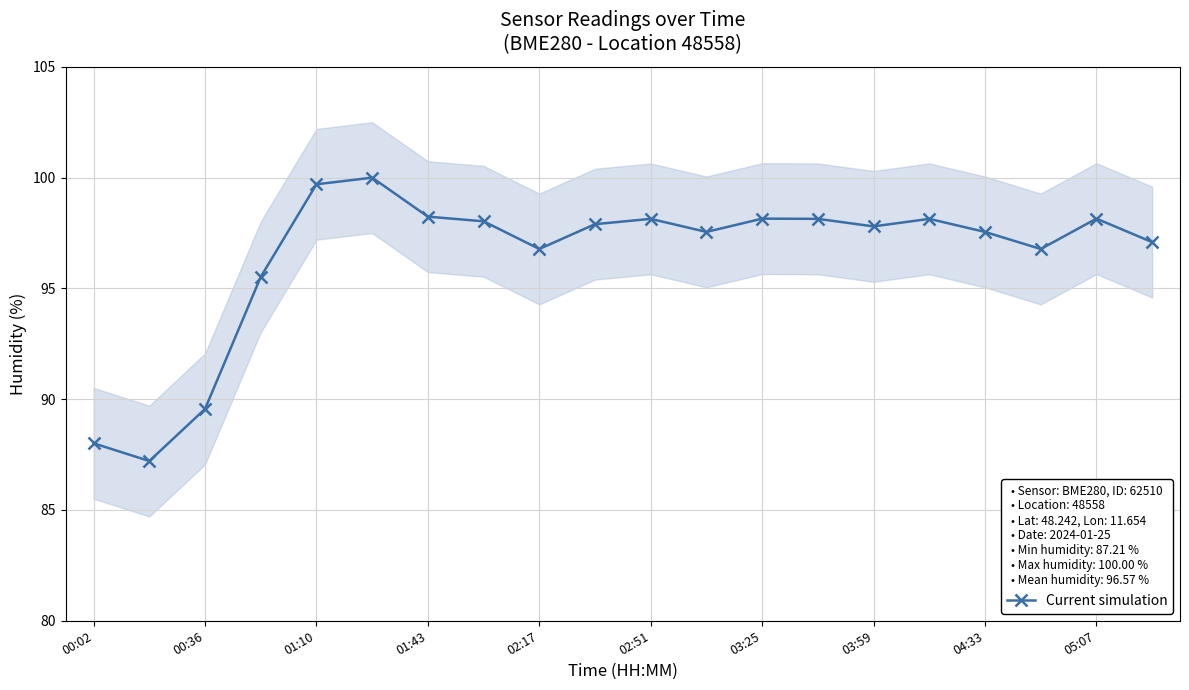

How many points are higher than both their immediate neighbors (excluding endpoints)?

5